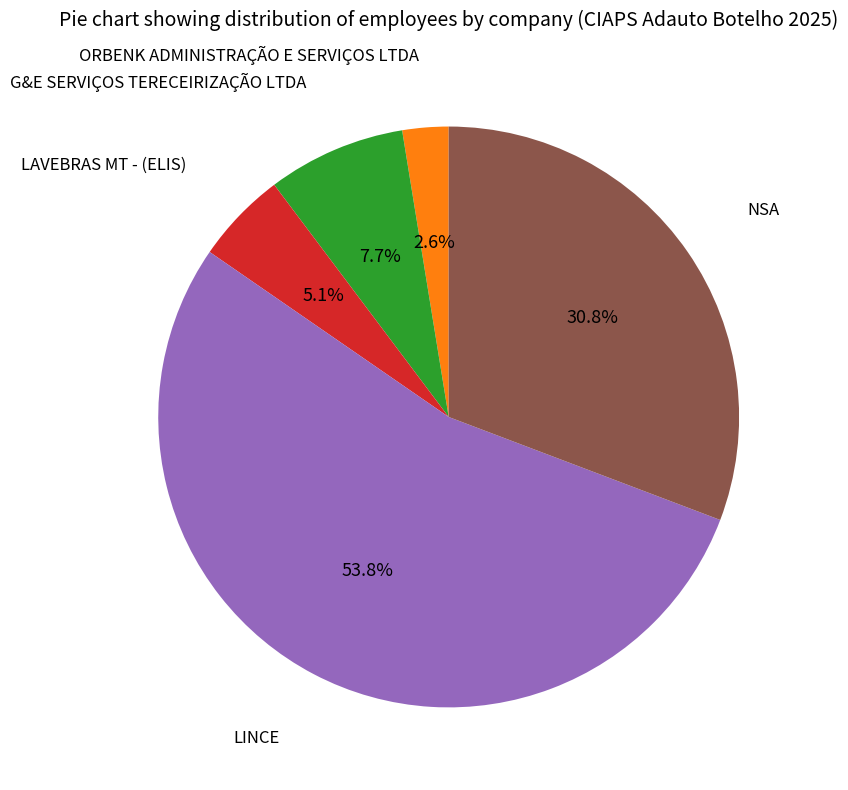

What portion of the pie excludes NSA?

69.2%